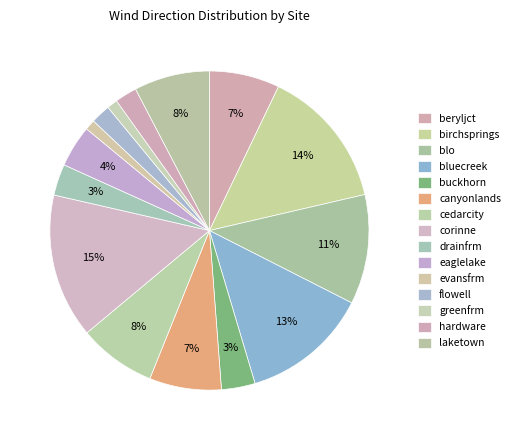

Approximately how many times larger is the value at canyonlands compared to bluecreek?

0.6